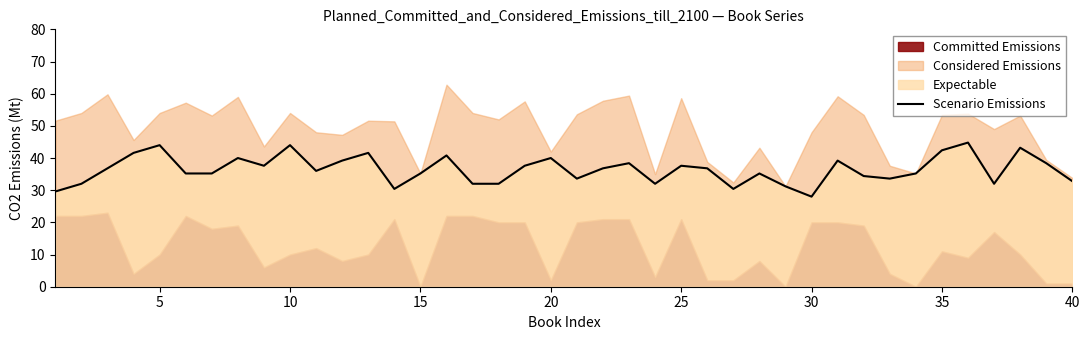

What is the lowest value of the Scenario Emissions series?

28.0